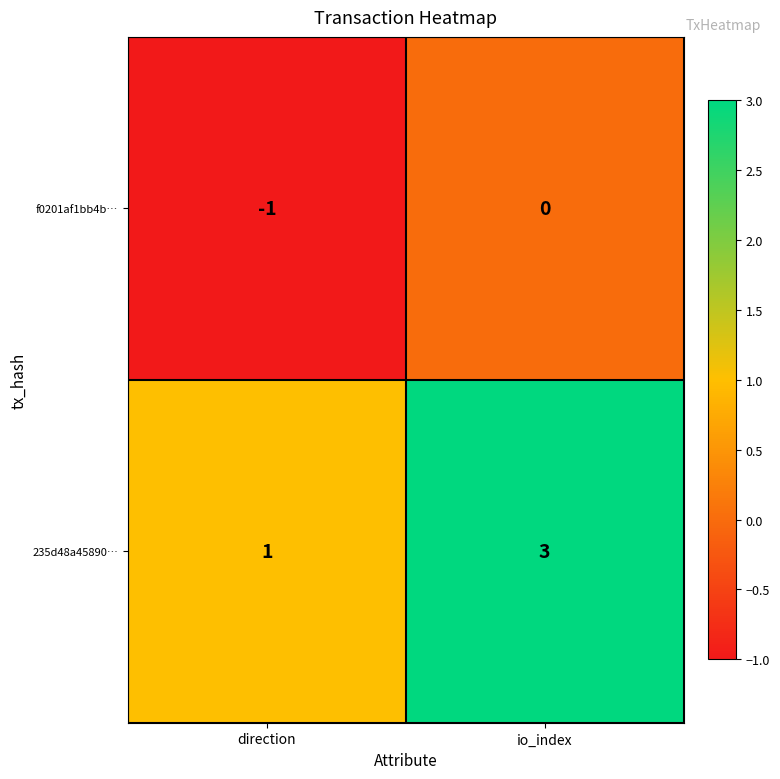

Reading left to right, transcribe all the data shown in this chart.

f0201af1bb4b…: -1	0
235d48a45890…: 1	3